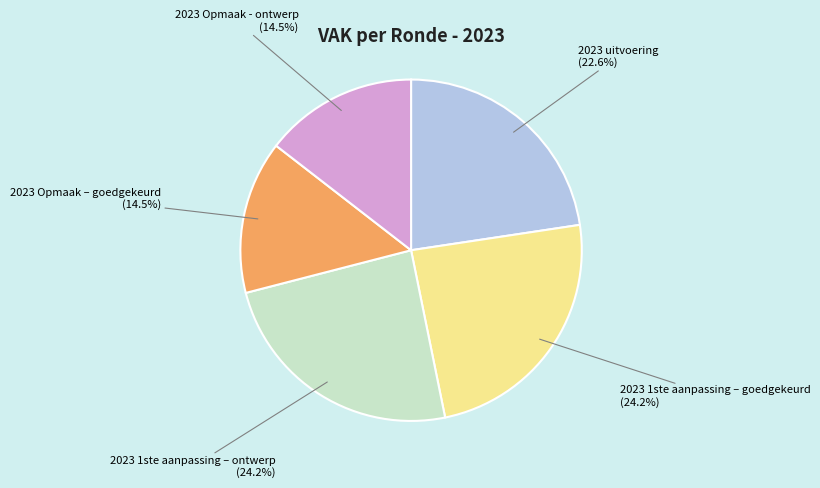

Does 2023 uitvoering represent more than half of the total?

No